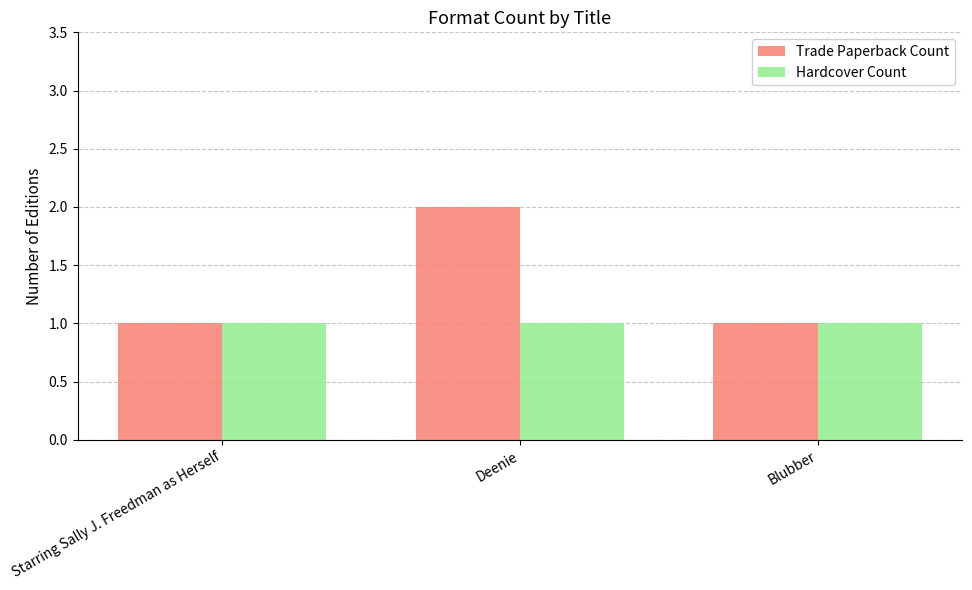

At which category does the chart reach its peak across all series?

Deenie